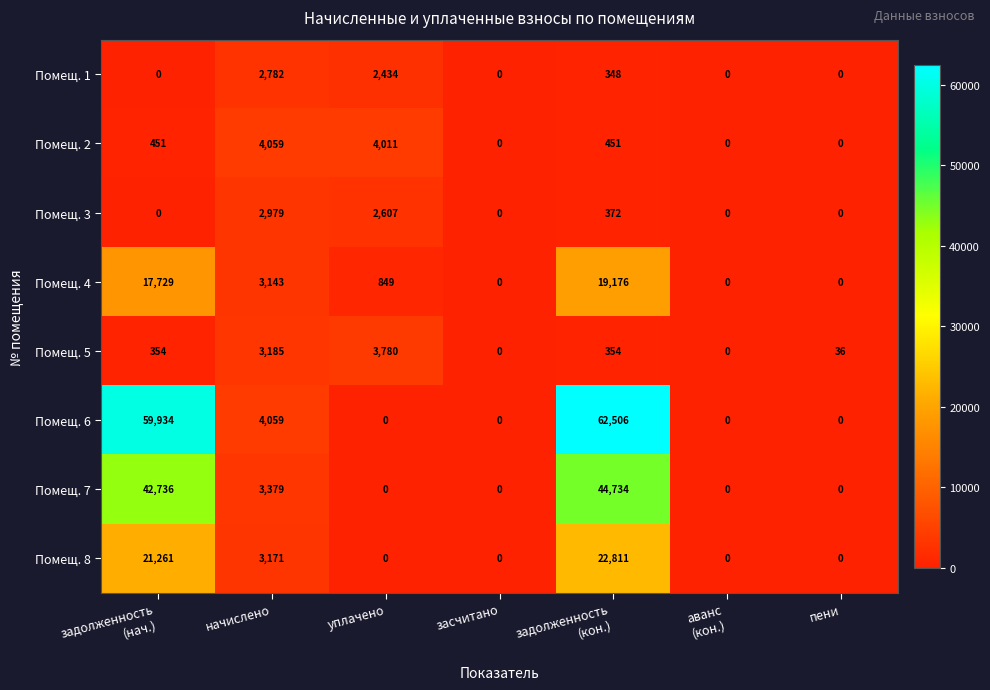

The value of Помещ. 2 at засчитано is 0. True or false?

True